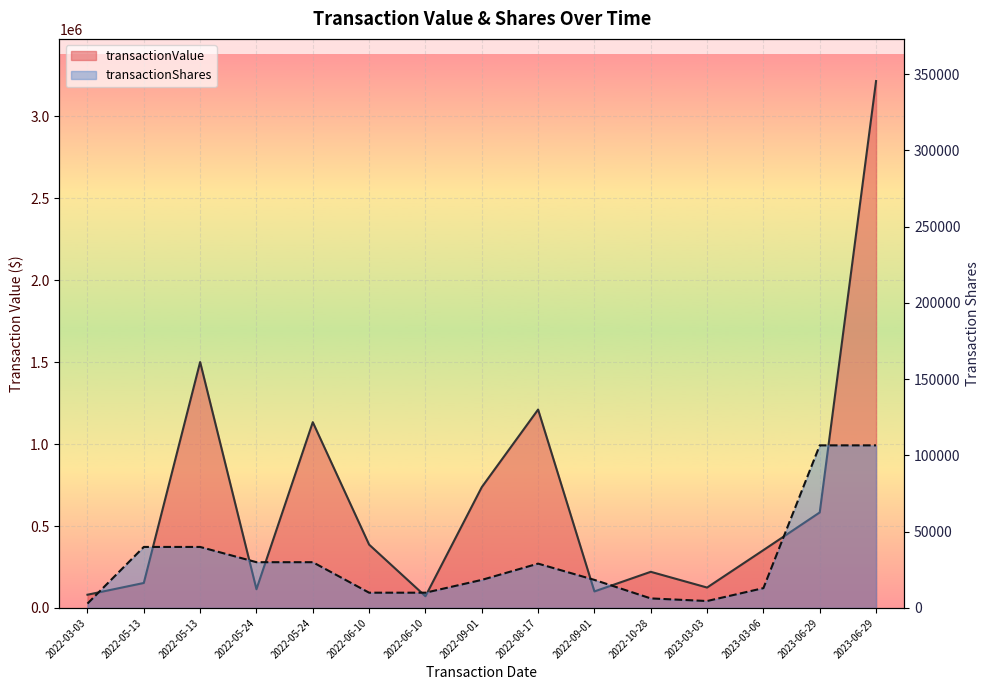

Rank the series by their average value, from highest to lowest.

transactionValue, transactionShares